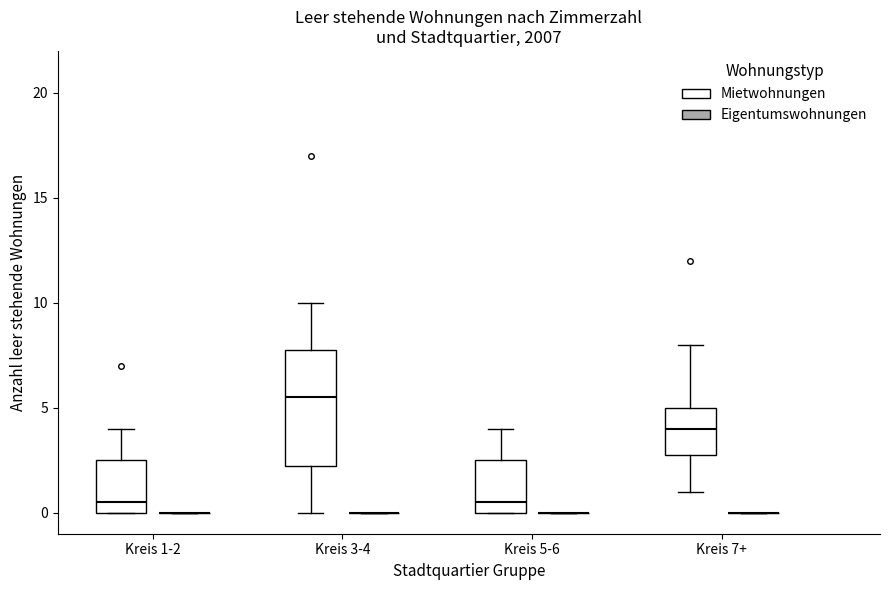

Reading left to right, read every box against the y-axis: the position of its median line, the range the box covers, and the ends of its whiskers. The values are not printed on the chart, so give them approximately, as read against the axis.

Kreis 1-2 (Mietwohnungen): median 0.5, box 0.0 to 2.5, whiskers 0.0 to 4.0
Kreis 1-2 (Eigentumswohnungen): box collapsed to a line at 0.0, whiskers 0.0 to 0.0
Kreis 3-4 (Mietwohnungen): median 5.5, box 2.5 to 8.0, whiskers 0.0 to 10.0
Kreis 3-4 (Eigentumswohnungen): box collapsed to a line at 0.0, whiskers 0.0 to 0.0
Kreis 5-6 (Mietwohnungen): median 0.5, box 0.0 to 2.5, whiskers 0.0 to 4.0
Kreis 5-6 (Eigentumswohnungen): box collapsed to a line at 0.0, whiskers 0.0 to 0.0
Kreis 7+ (Mietwohnungen): median 4.0, box 3.0 to 5.0, whiskers 1.0 to 8.0
Kreis 7+ (Eigentumswohnungen): box collapsed to a line at 0.0, whiskers 0.0 to 0.0